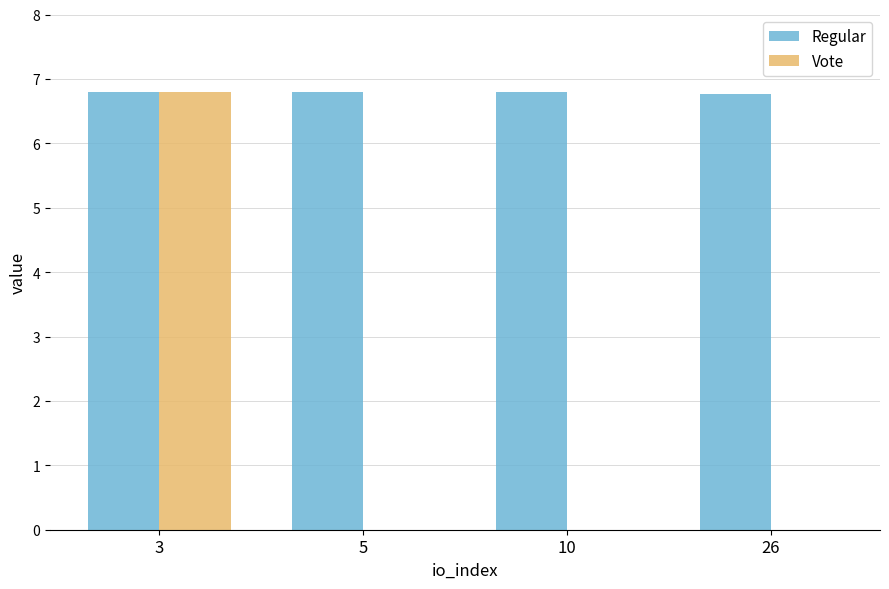

At which label does Vote reach its peak?

3